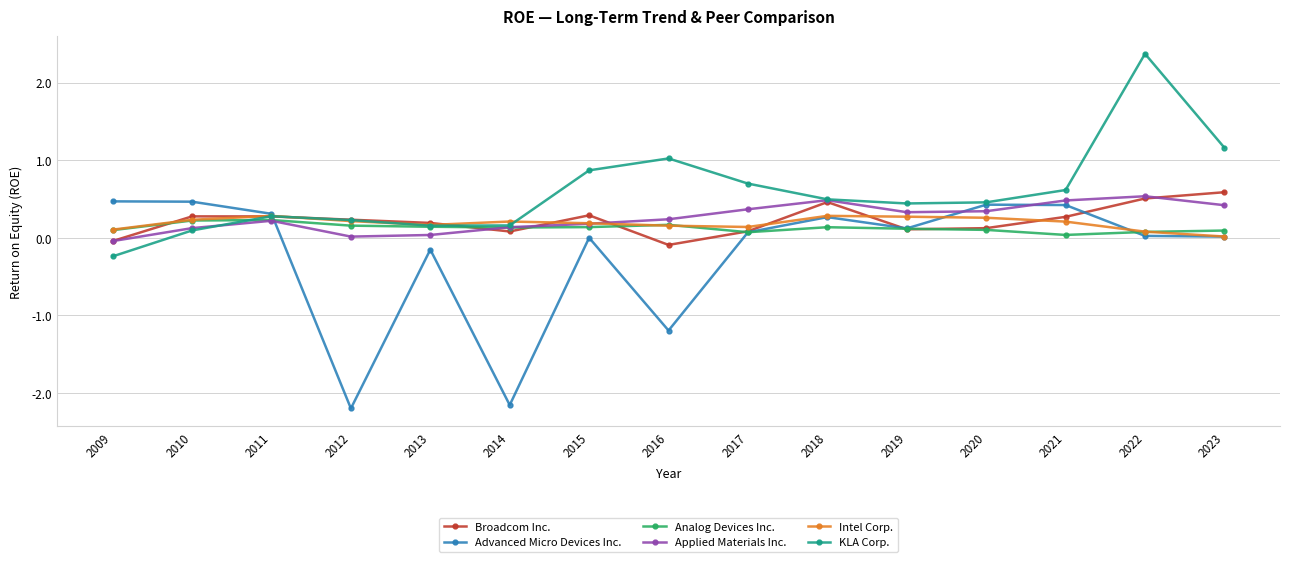

Which label corresponds to the smallest value in the chart?

2012